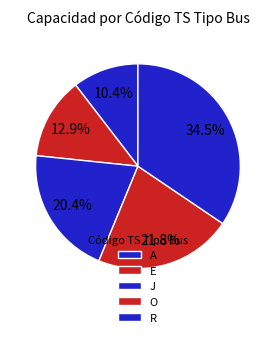

Do E and R together represent more than half of the pie?

No